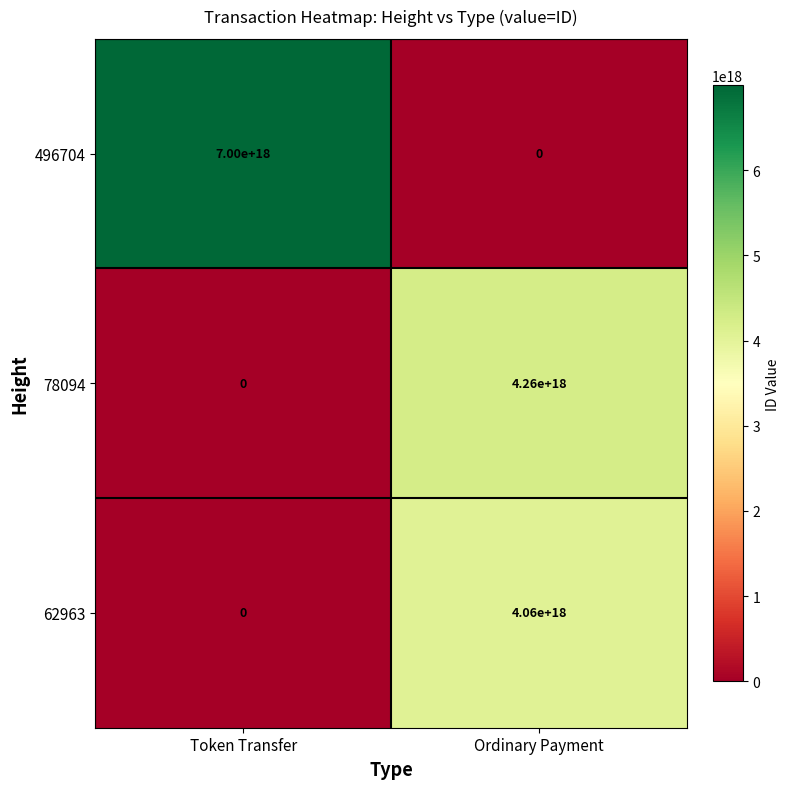

How many categories are shown in the chart?

2